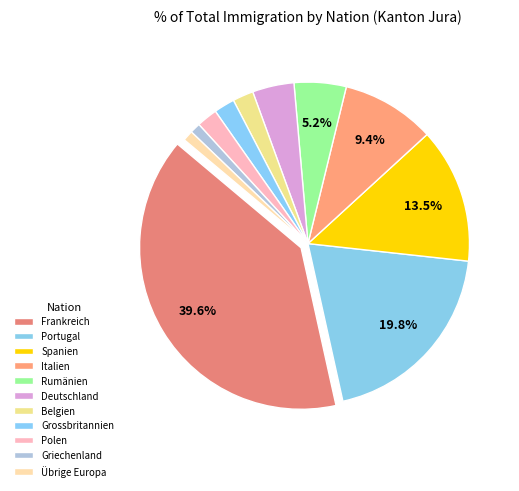

How many segments does this pie chart have?

11